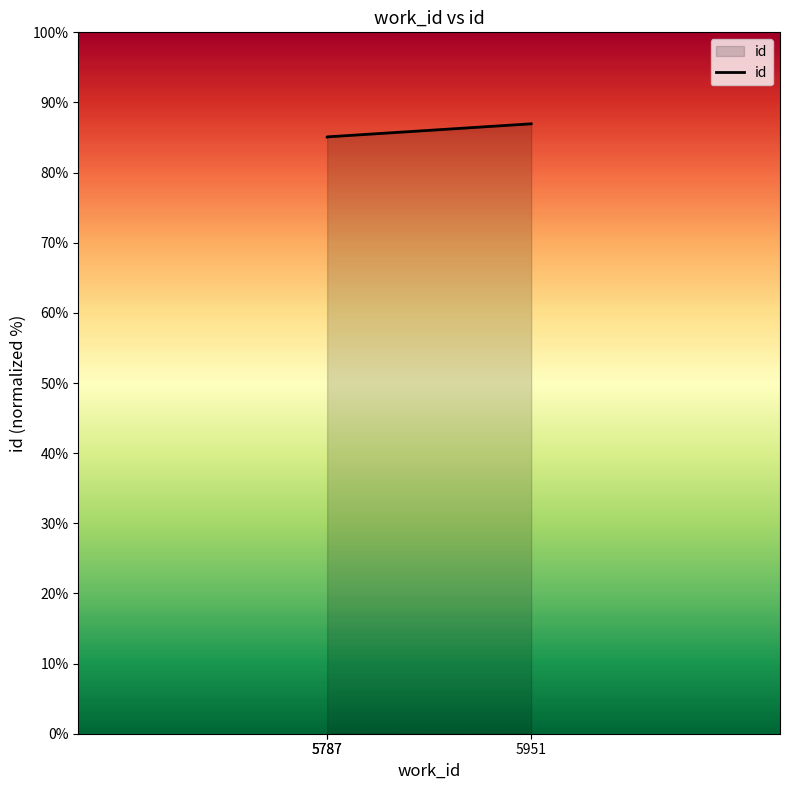

True or false: the data shows 85.1 at 5787.

True